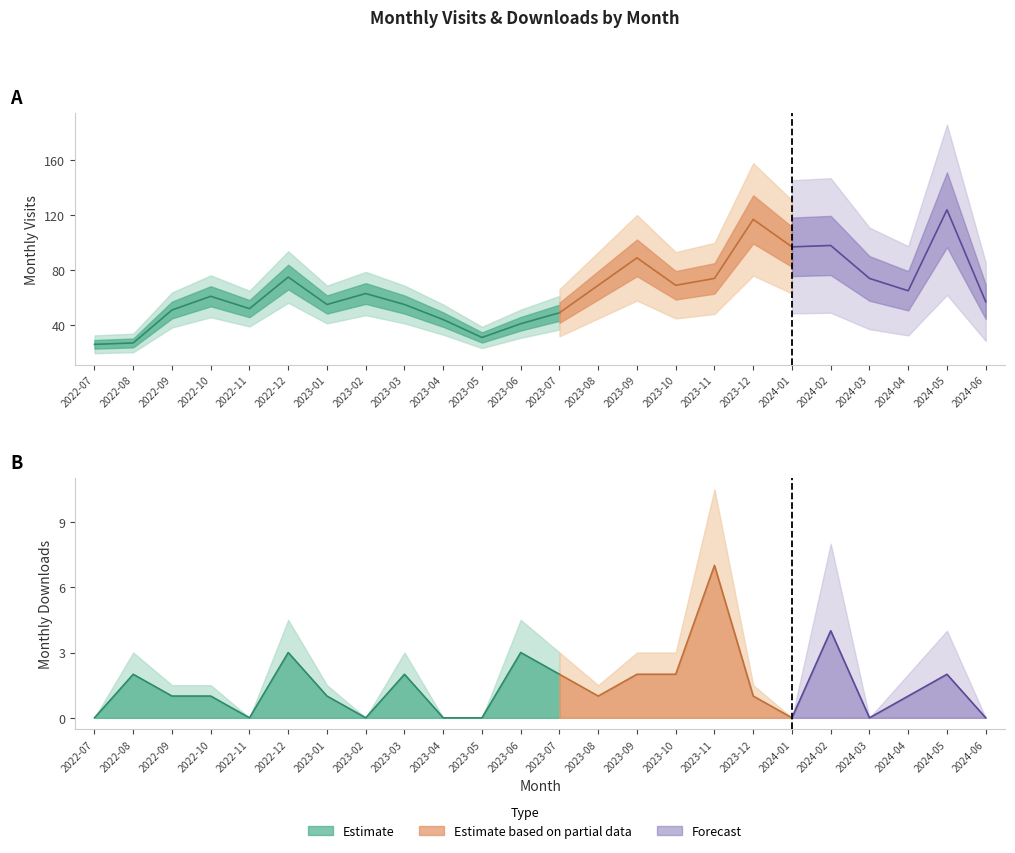

How many data points in monthly_download_resource are above 1?

10